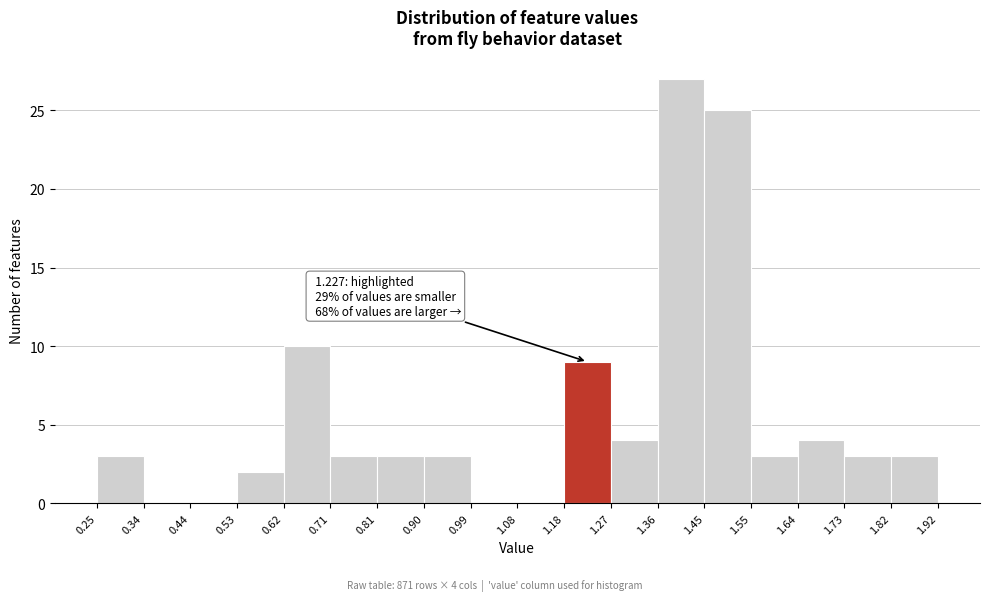

Over which range of the x-axis is the bar tallest?

1.36 to 1.45